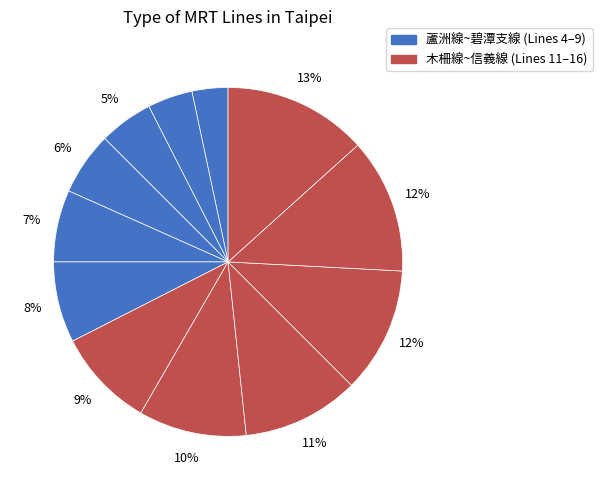

Is there a majority slice in this chart?

No